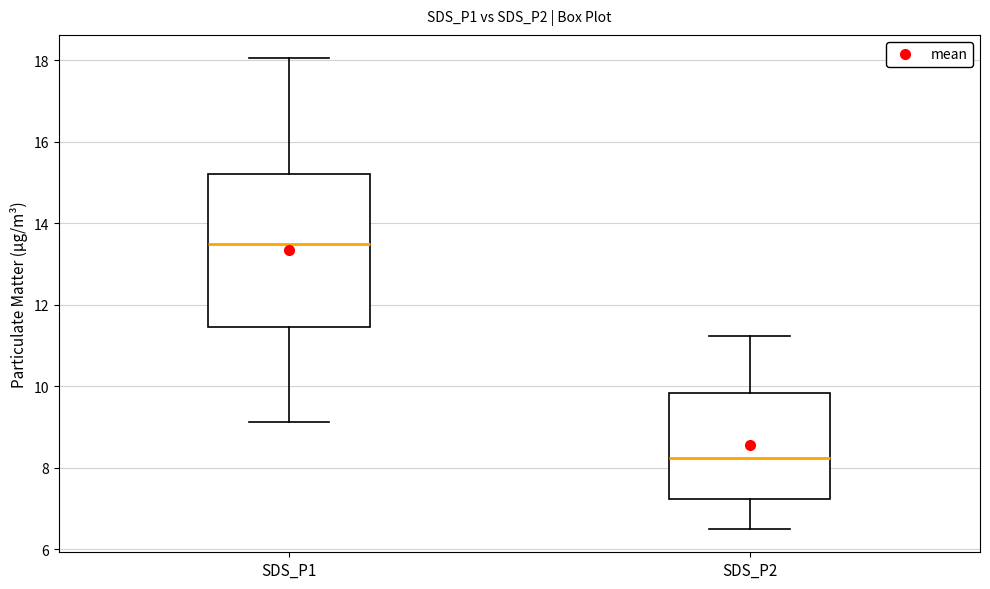

Where does the upper whisker of the box for SDS_P1 end on the y-axis? The values are not printed on the chart, so give them approximately, as read against the axis.

18.0